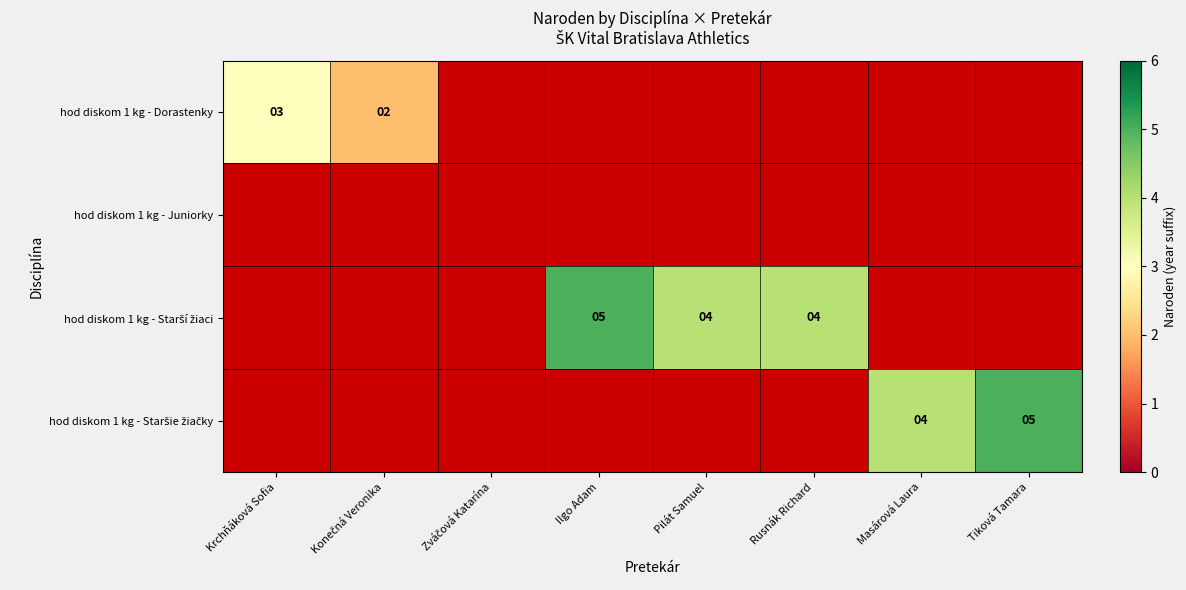

Which category has the highest value in the hod diskom 1 kg - Starší žiaci series?

Krchňáková Sofia